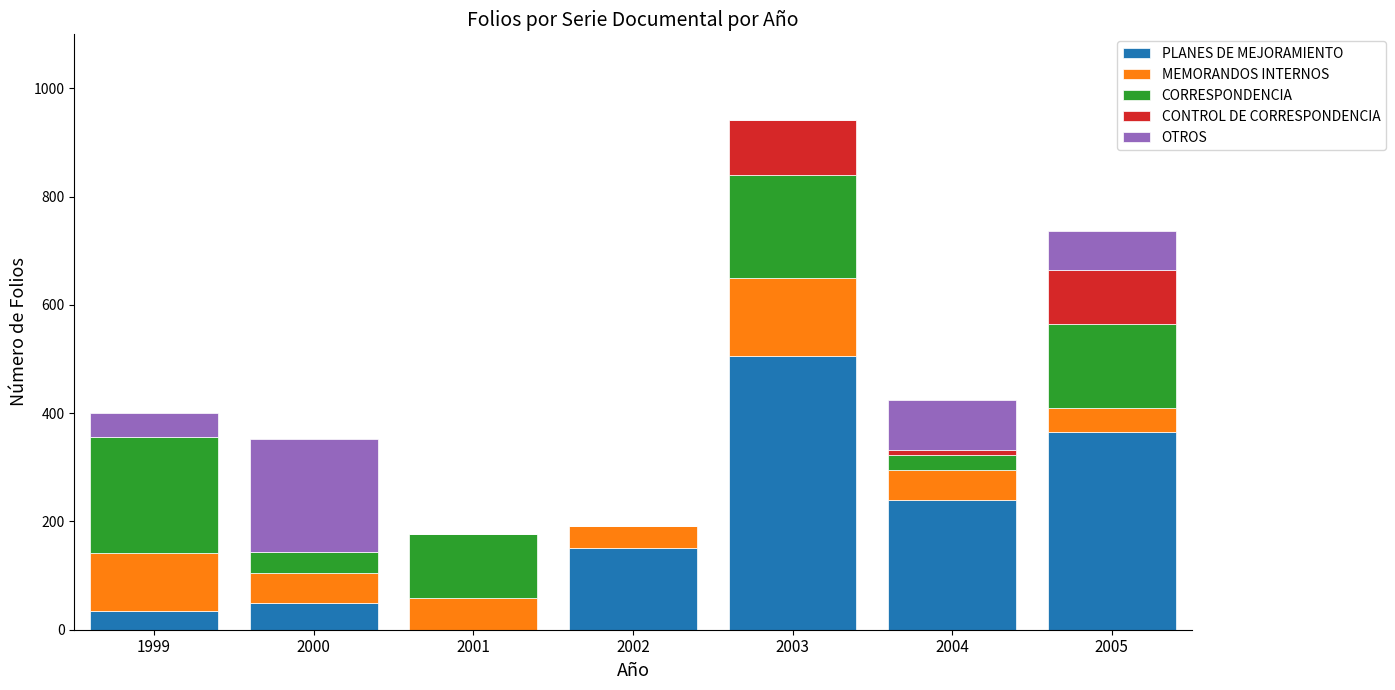

What is the total value across all series at 2002?

192